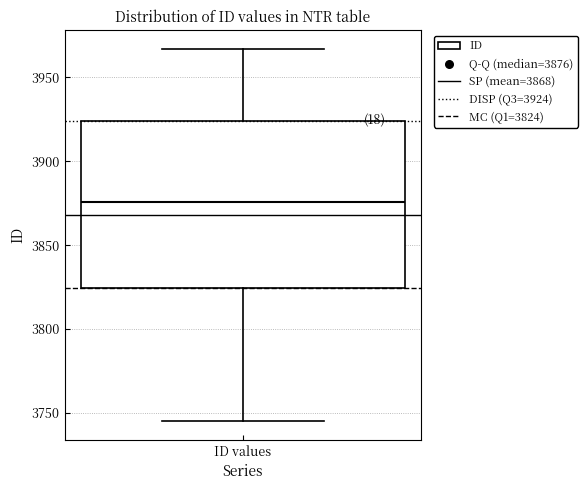

Read this box plot against the y-axis: the position of the median line, the range covered by the box, and the ends of both whiskers. The values are not printed on the chart, so give them approximately, as read against the axis.

median 3875, box 3825 to 3925, whiskers 3745 to 3965